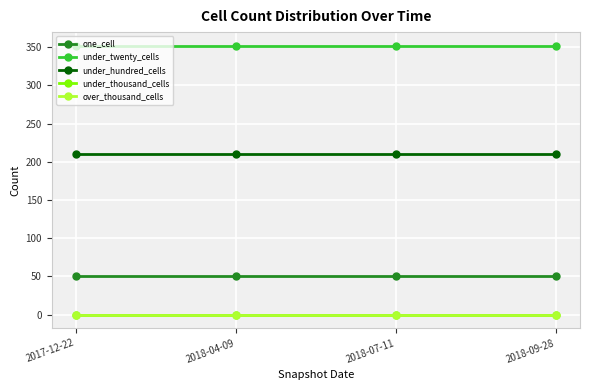

True or false: under_hundred_cells and one_cell intersect in this chart.

False